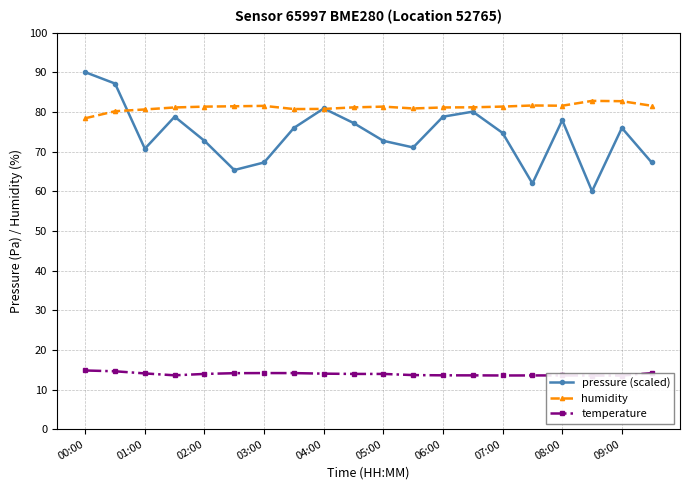

True or false: temperature and humidity cross at least once.

False